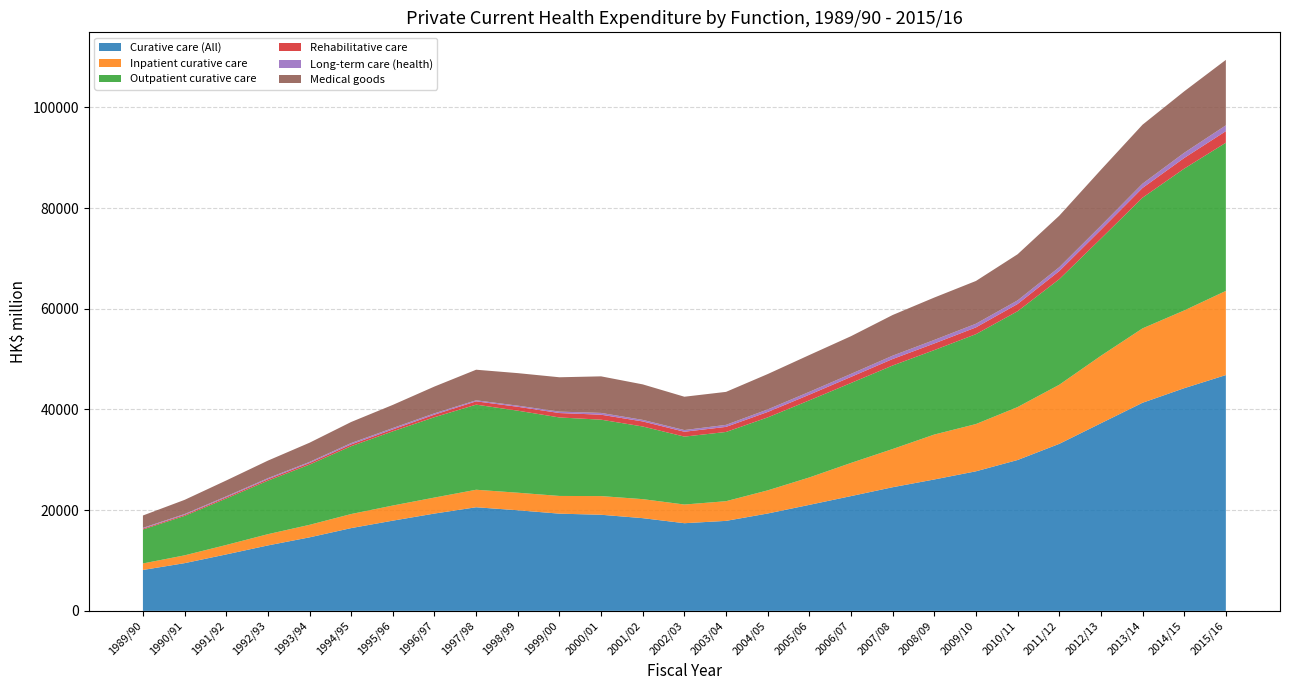

Reading left to right, what are all the values shown in this chart?

Curative care (All): 8122	9477	11214	12998	14602	16441	17921	19330	20581	19983	19308	19090	18416	17412	17876	19340	21056	22797	24560	26100	27722	29967	33174	37266	41339	44230	46839
Inpatient curative care: 1295	1551	1873	2234	2487	2796	3004	3178	3478	3487	3520	3709	3777	3711	3908	4597	5445	6588	7588	8923	9387	10516	11739	13403	14775	15443	16718
Outpatient curative care: 6747	7831	9228	10630	11963	13477	14739	15963	16902	16293	15591	15178	14431	13490	13751	14491	15317	15879	16589	16778	17856	19037	20967	23271	25962	28172	29432
Rehabilitative care: 180	210	245	279	312	351	380	506	657	775	876	988	1002	969	1010	1081	1125	1211	1290	1313	1341	1434	1613	1749	1932	2115	2298
Long-term care (health): 143	162	183	216	218	277	273	266	209	222	284	354	309	330	403	506	562	597	664	704	733	721	768	815	857	1033	1157
Medical goods: 2455	2816	3156	3485	3815	4178	4599	5319	6073	6462	6822	7264	7053	6623	6551	7022	7313	7488	8076	8418	8491	9159	10229	11102	11708	12203	13001